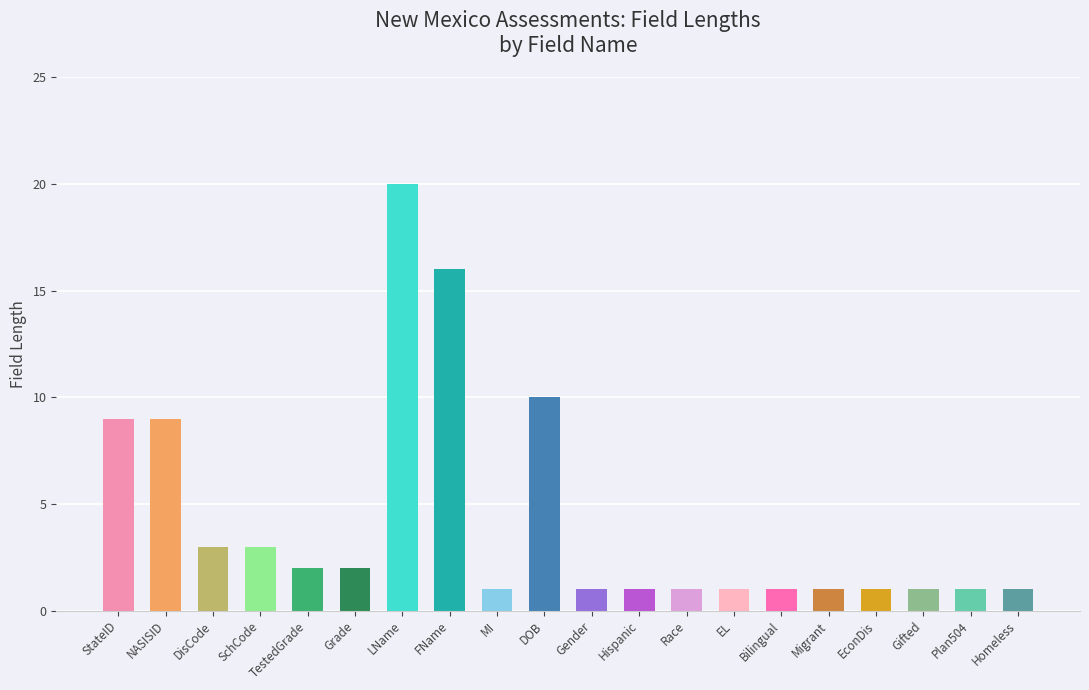

What is the label of the 17th bar from the left?

EconDis